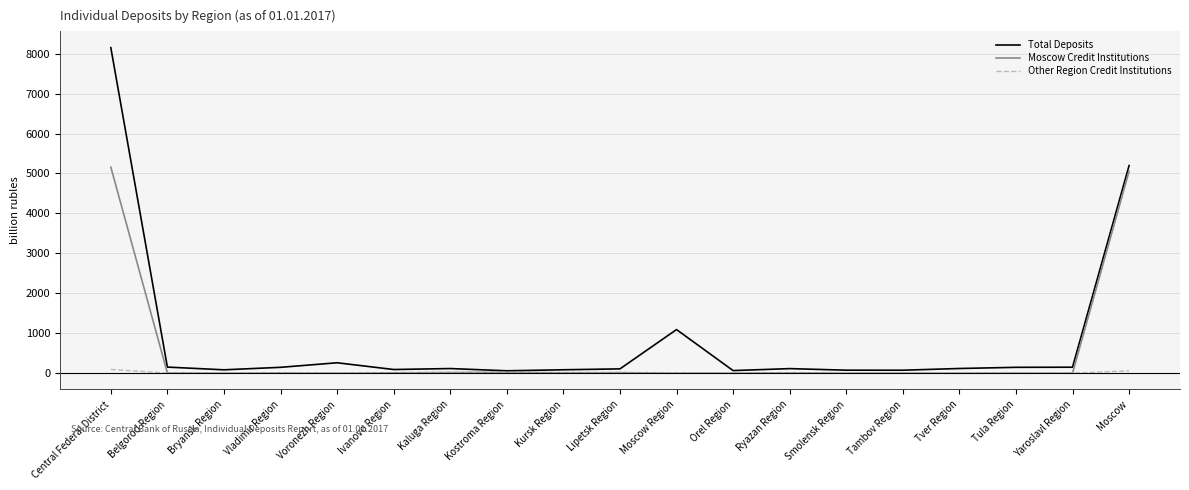

What is the spread (max minus min) of values at Vladimir Region?

145.3